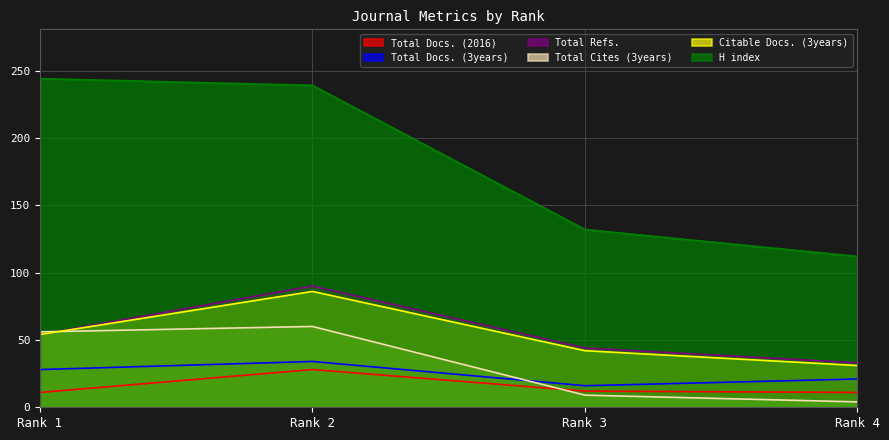

What is the maximum value for Total Refs.?

90